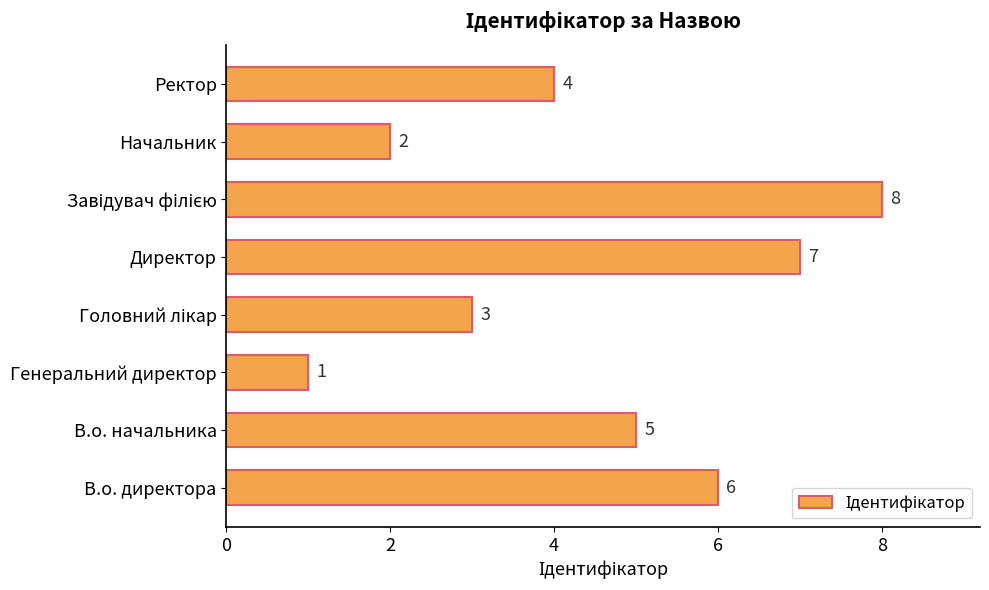

What is the greatest value displayed?

8